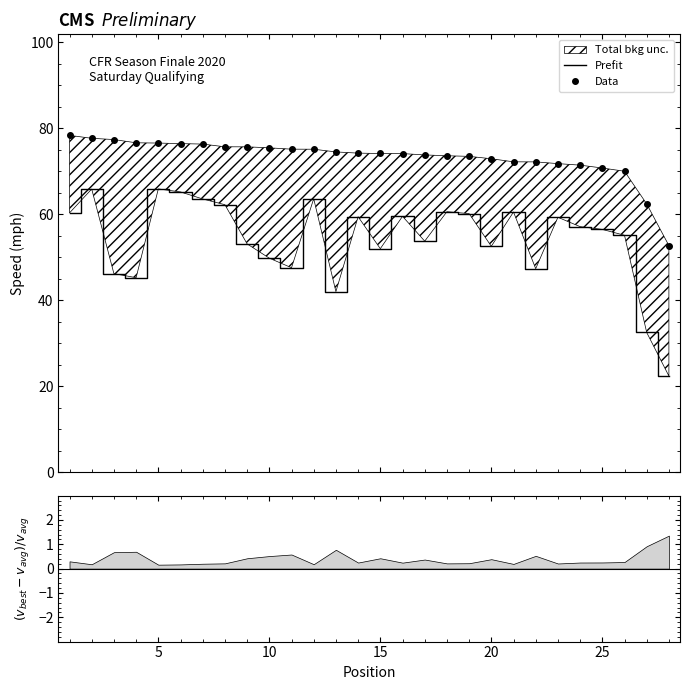

What is the difference between the maximum and minimum values in the Prefit series?

43.5